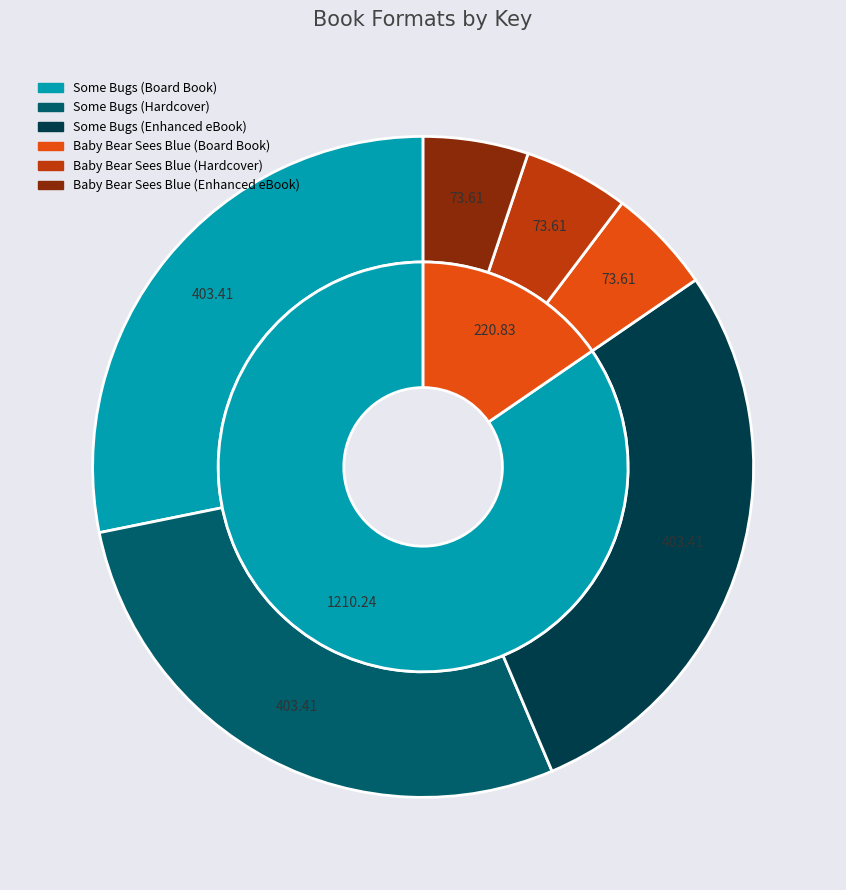

Count the number of slices in the pie.

6